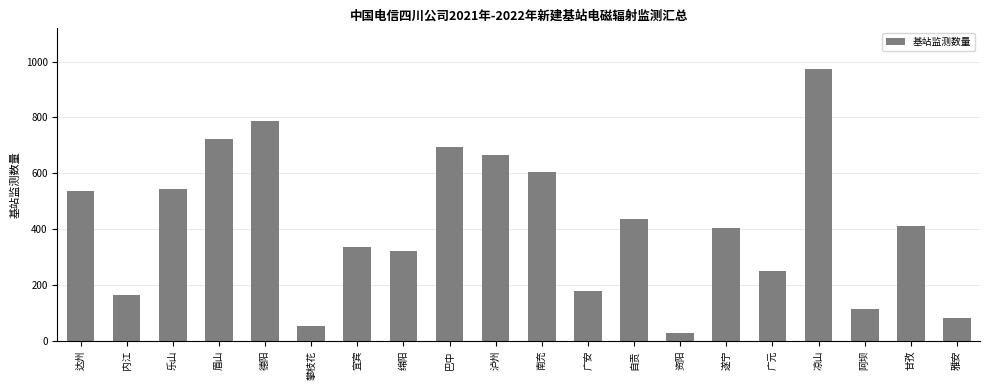

The chart shows a value of 901 at 乐山. True or false?

False